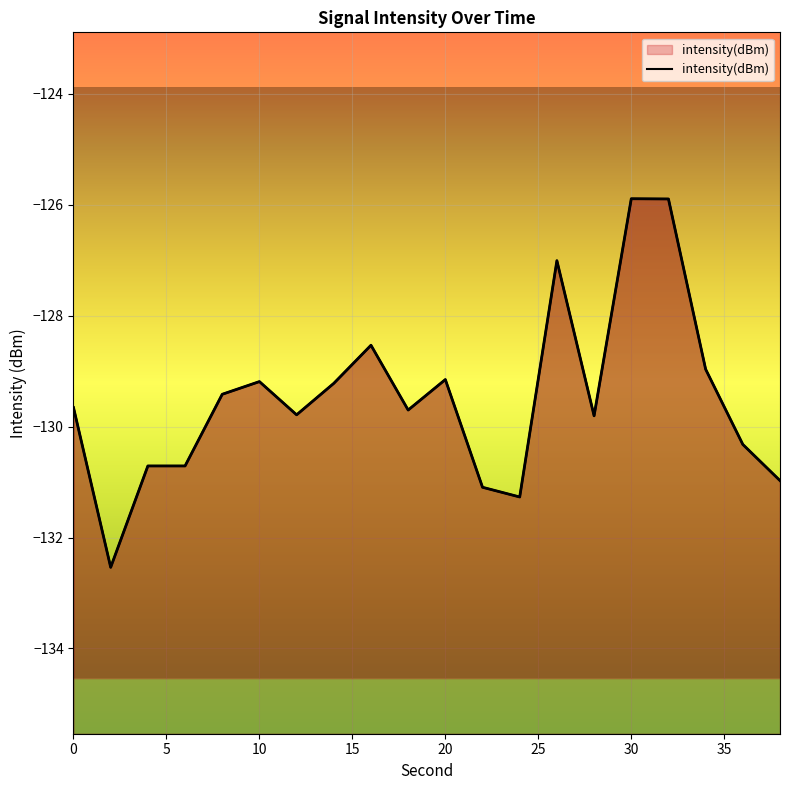

True or false: the data shows -131.3 at 24.

True